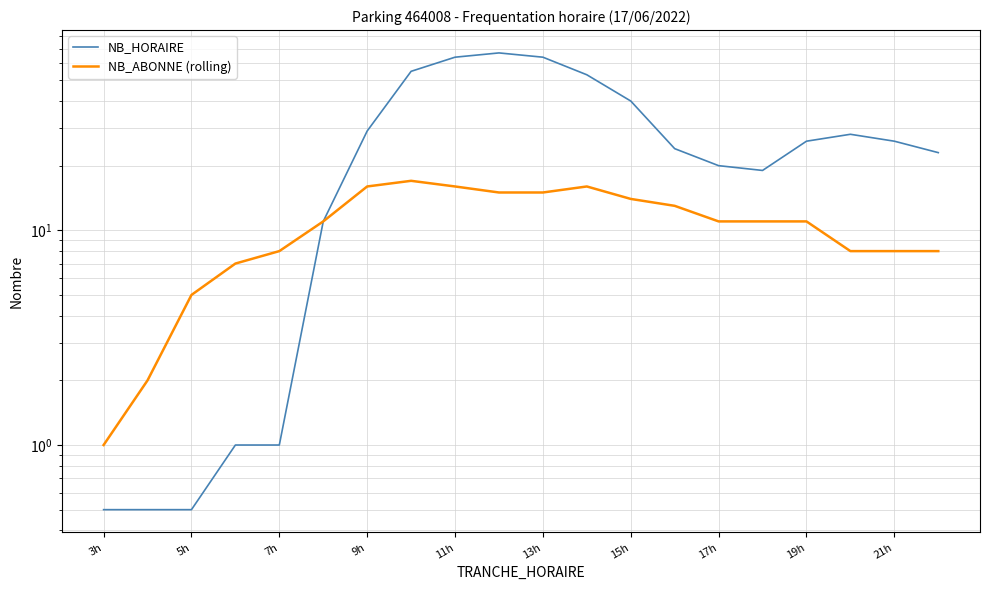

What is the value of the NB_ABONNE (rolling) point at the 15th from the left?

11.0